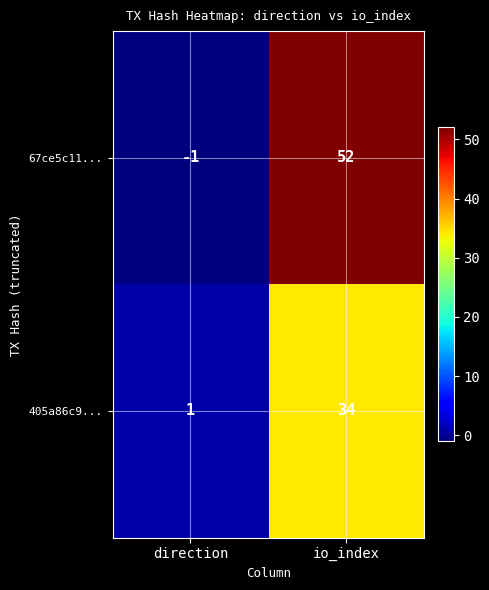

Which series has the largest total across all categories?

67ce5c11...